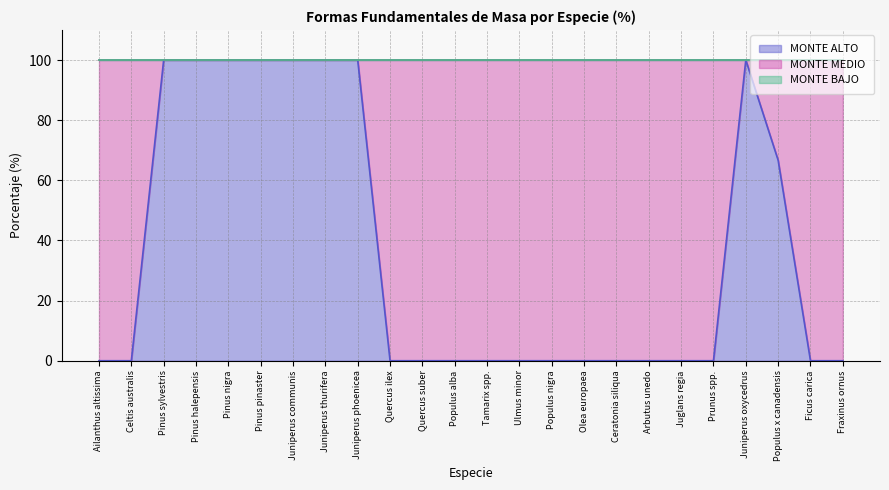

Rank the series by their maximum value, from highest to lowest.

MONTE ALTO, MONTE MEDIO, MONTE BAJO